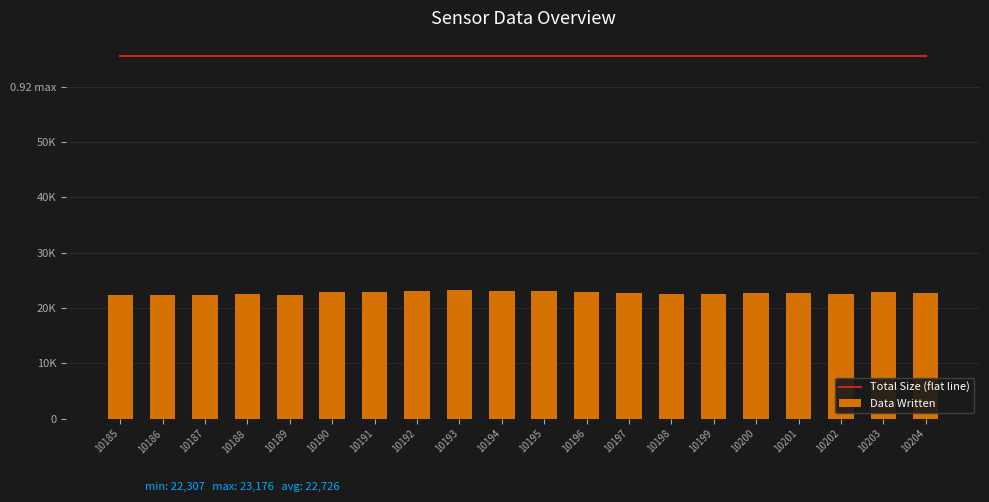

Reading left to right, what are all the values shown in this chart?

Total Size (flat line): 65535	65535	65535	65535	65535	65535	65535	65535	65535	65535	65535	65535	65535	65535	65535	65535	65535	65535	65535	65535
Data Written: 22437	22307	22387	22520	22371	22860	22872	23047	23176	23111	23120	22926	22693	22604	22565	22708	22675	22599	22877	22675